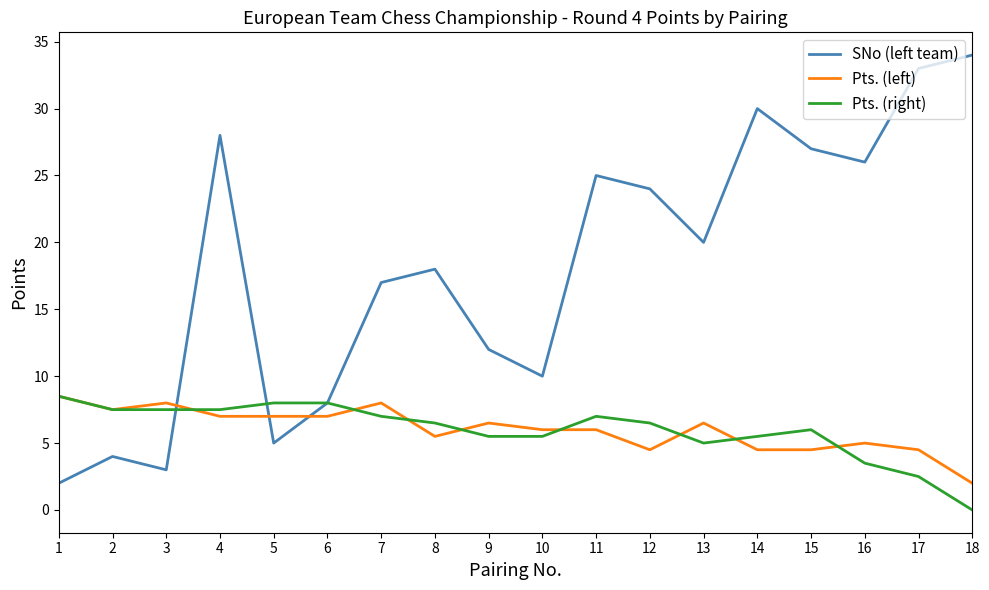

What is the highest value of the Pts. (right) series?

8.5